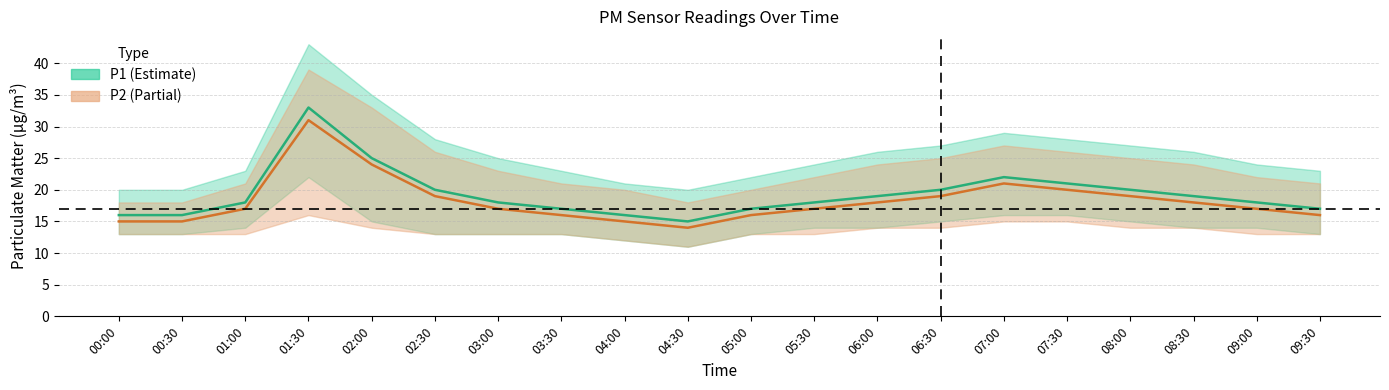

Reading left to right, transcribe all the data shown in this chart.

P1: 00:00=16	00:30=16	01:00=18	01:30=33	02:00=25	02:30=20	03:00=18	03:30=17	04:00=16	04:30=15	05:00=17	05:30=18	06:00=19	06:30=20	07:00=22	07:30=21	08:00=20	08:30=19	09:00=18	09:30=17
P2: 00:00=15	00:30=15	01:00=17	01:30=31	02:00=24	02:30=19	03:00=17	03:30=16	04:00=15	04:30=14	05:00=16	05:30=17	06:00=18	06:30=19	07:00=21	07:30=20	08:00=19	08:30=18	09:00=17	09:30=16